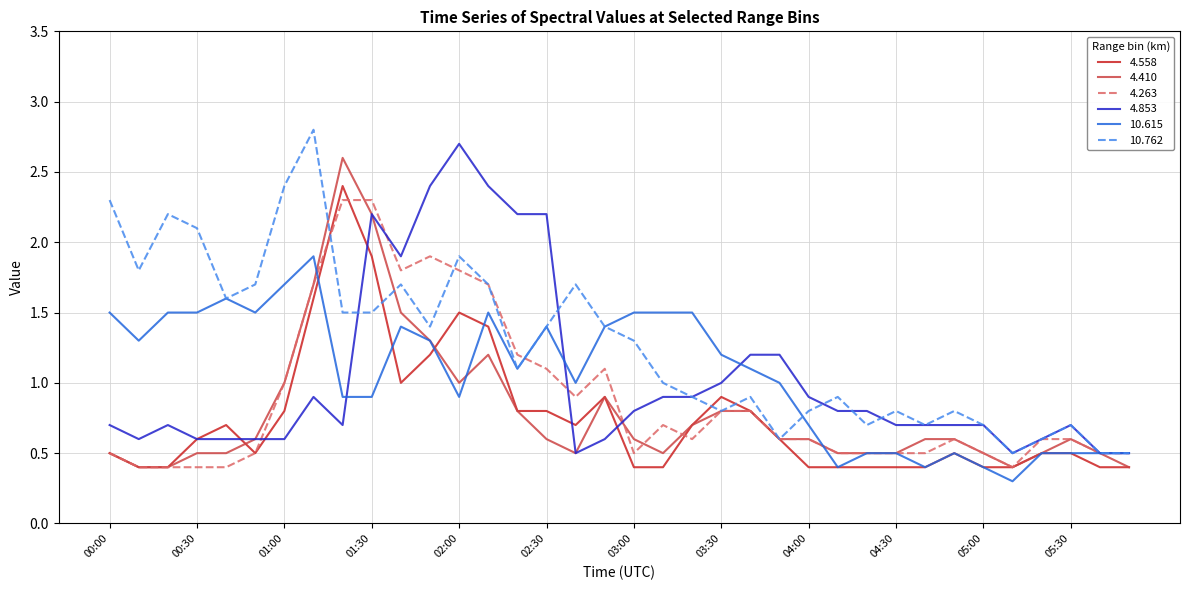

What is the highest value of the 4.263 series?

2.3